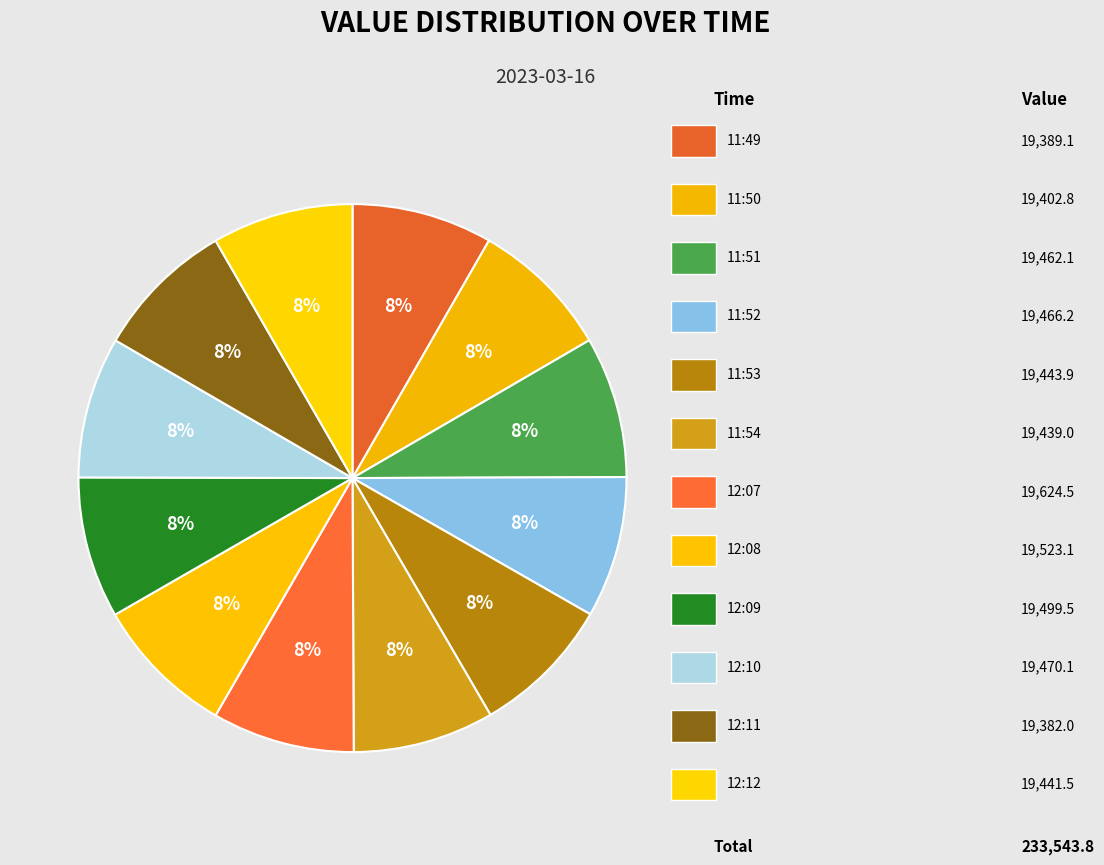

How many segments does this pie chart have?

12